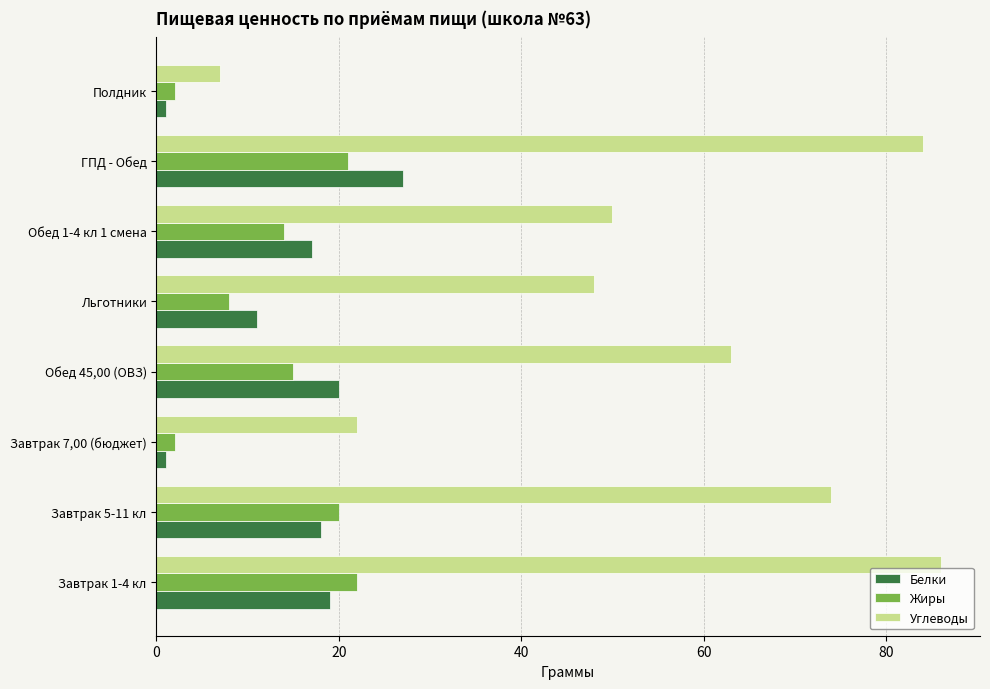

What is the difference between the highest and lowest values at Завтрак 5-11 кл?

56